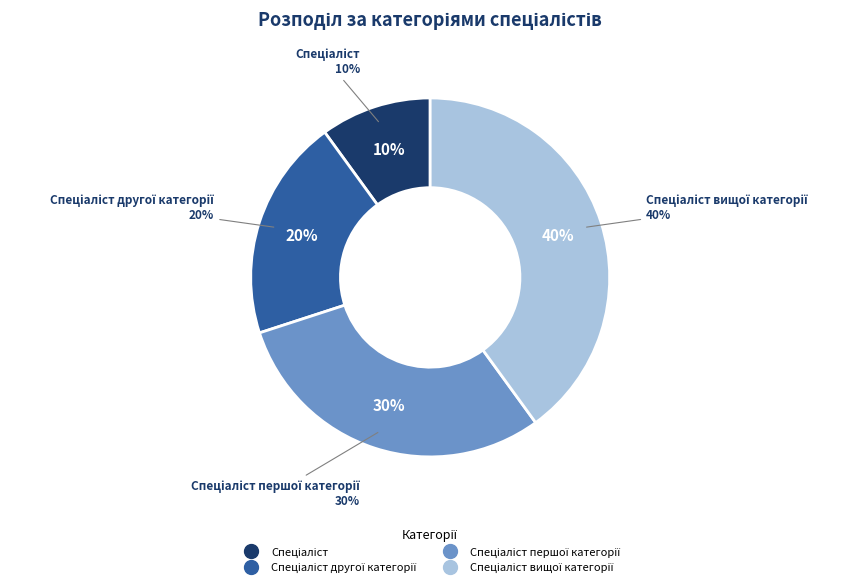

What is the smallest slice in the pie chart?

Спеціаліст